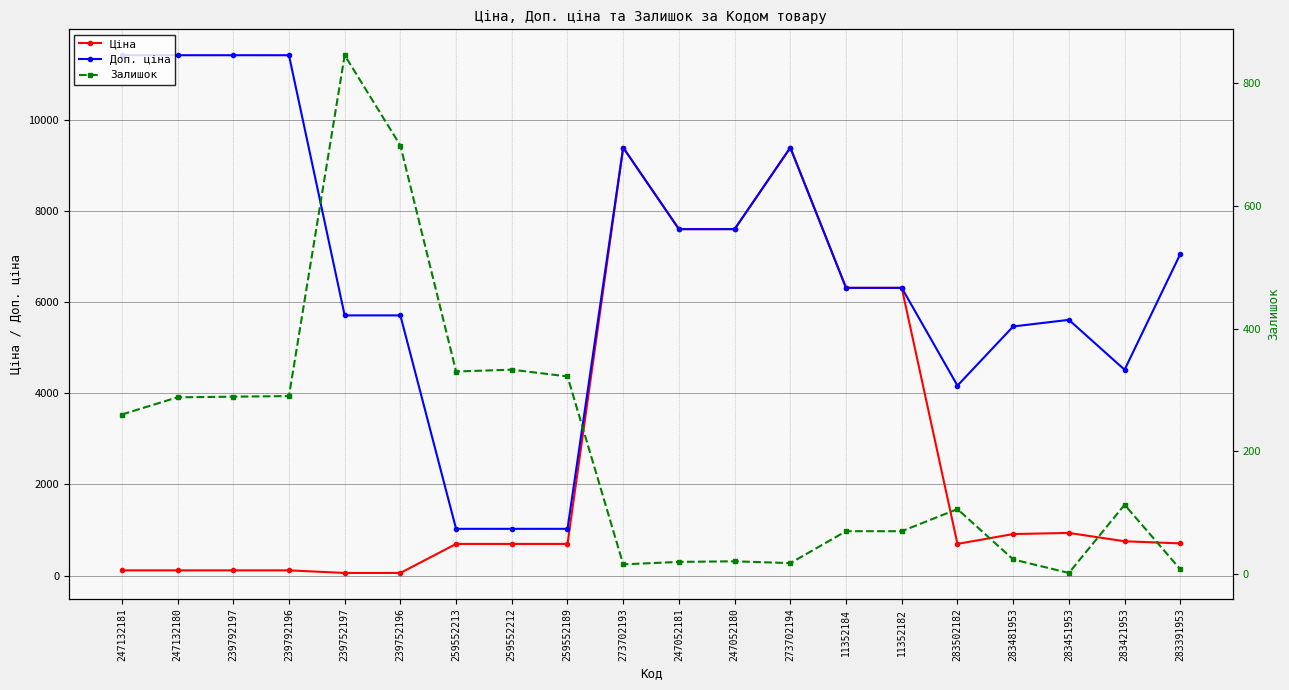

What is the average value of the Ціна series?

2661.3